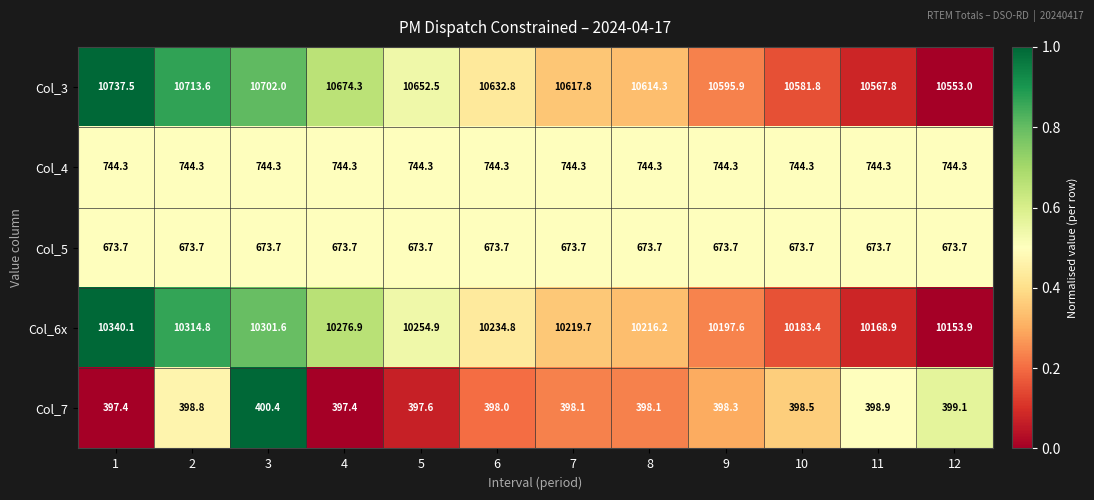

At which category is the sum across all series the highest?

1